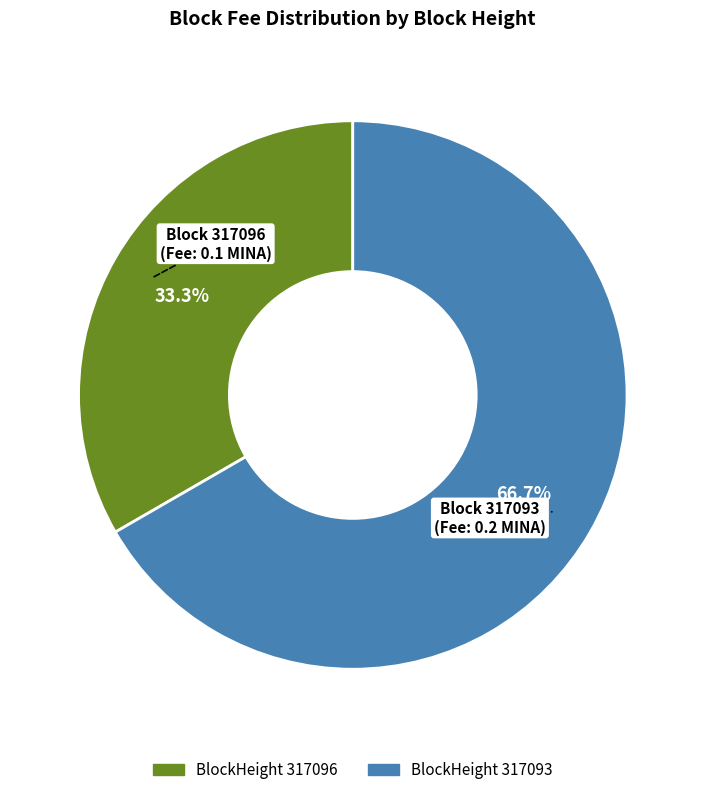

Is there a majority slice in this chart?

Yes